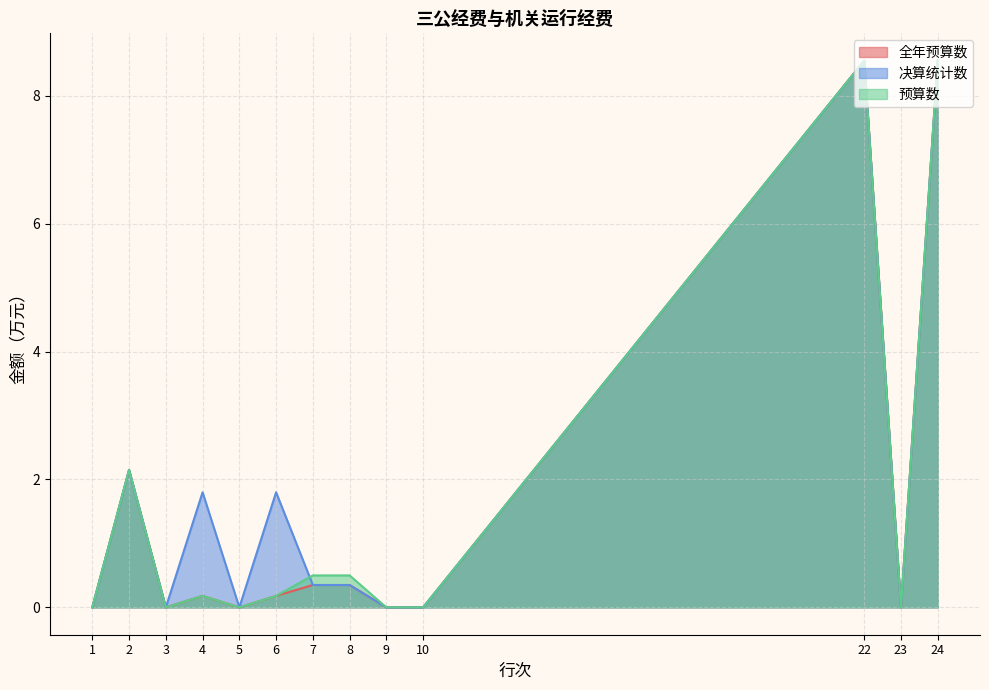

The value of 预算数 at 2 is 0.9. True or false?

False